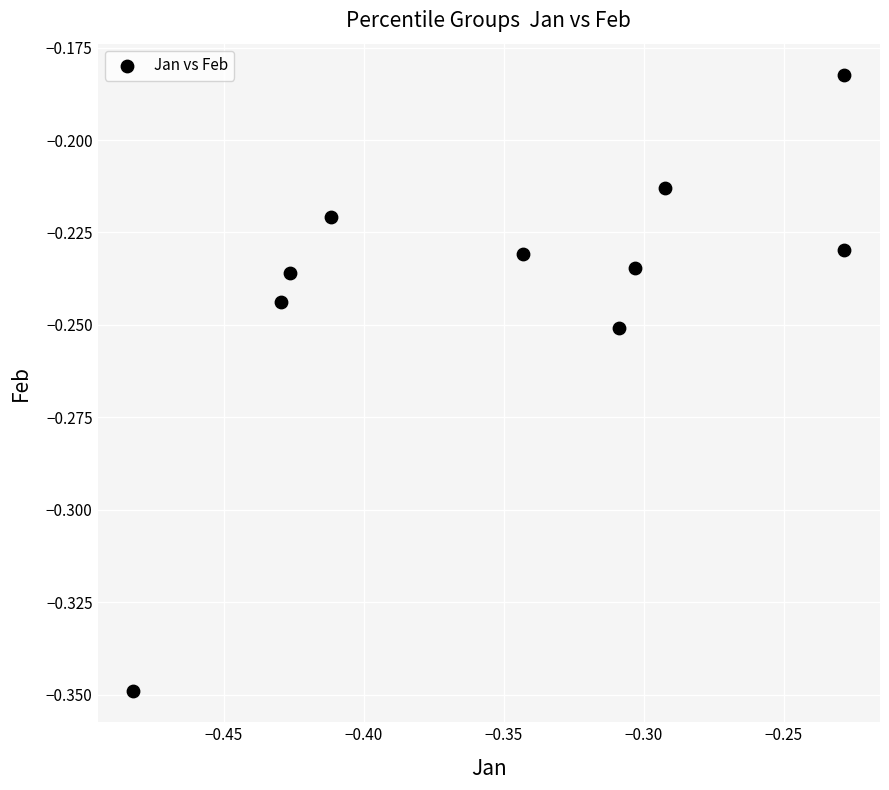

What is the range of X values (max minus min)?

0.3